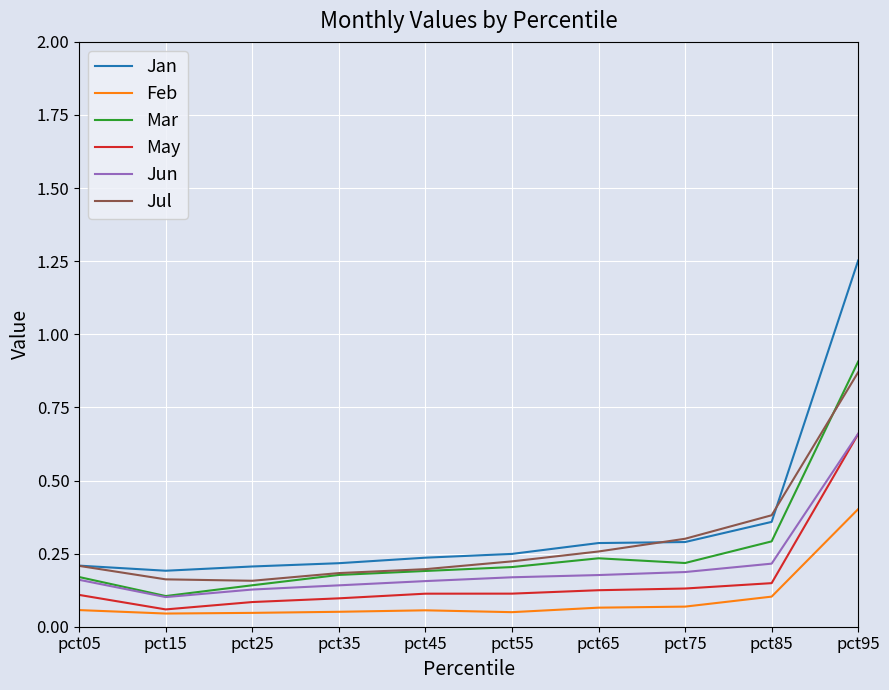

At which category is the sum across all series the highest?

pct95